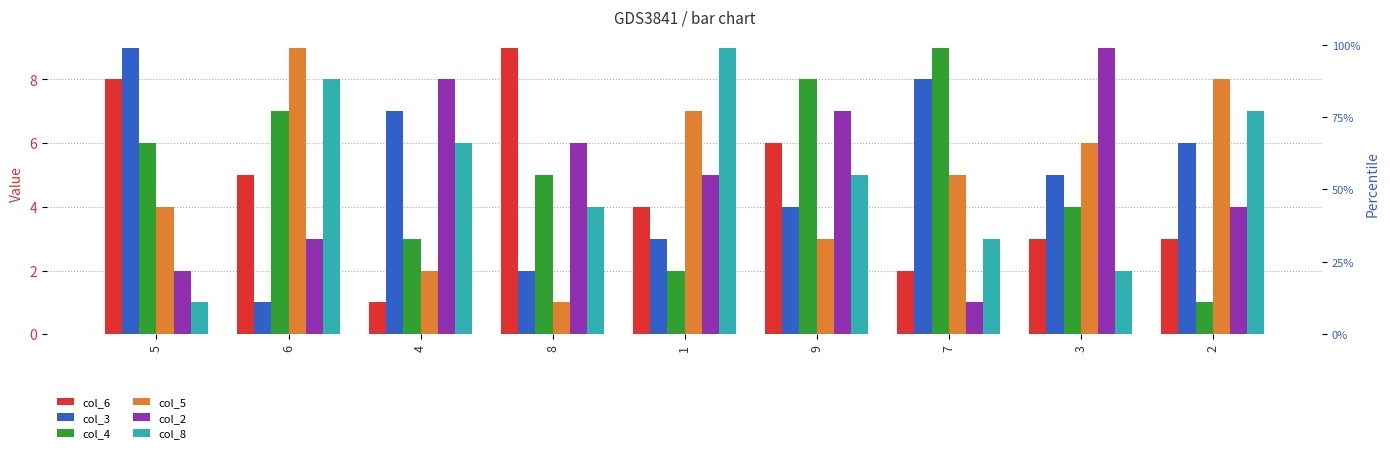

What is the highest value of the col_3 series?

9